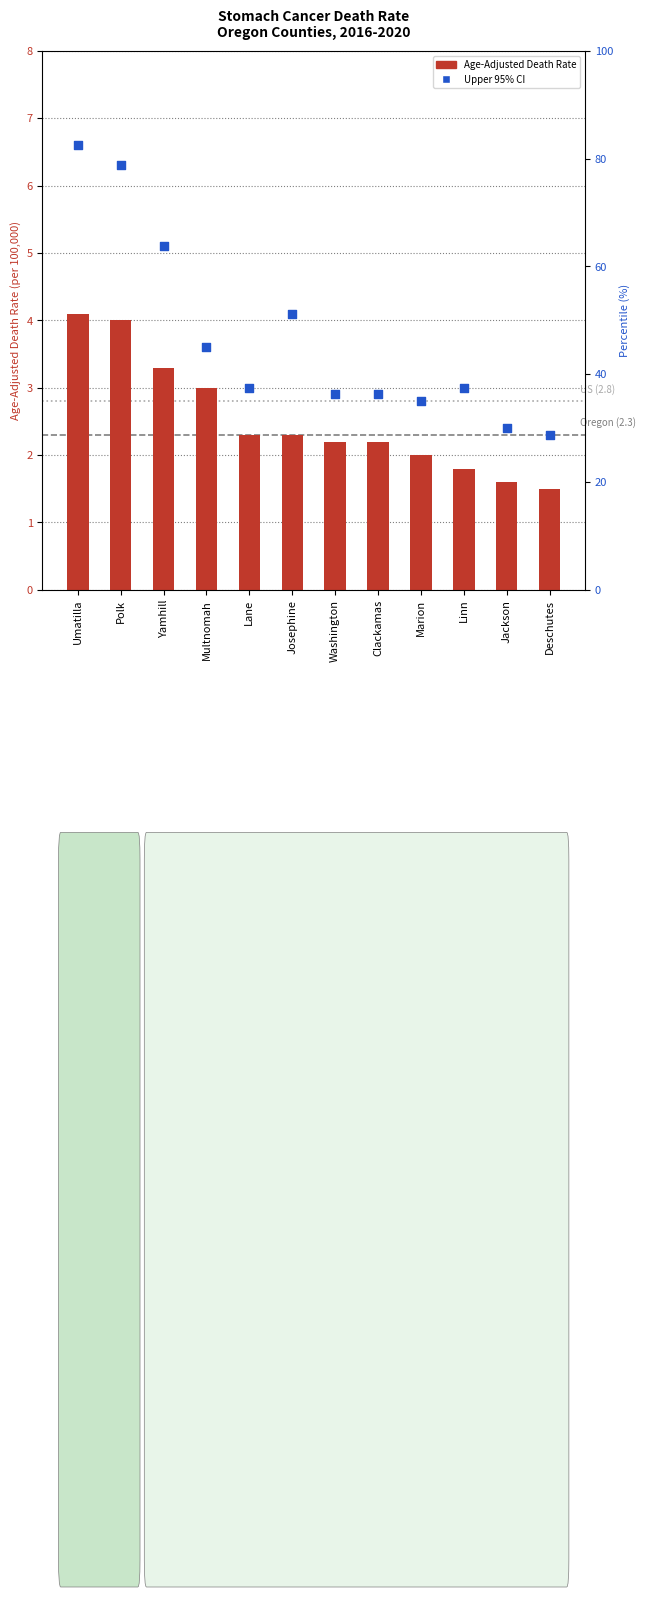

Which series has the largest total across all categories?

Upper 95% CI